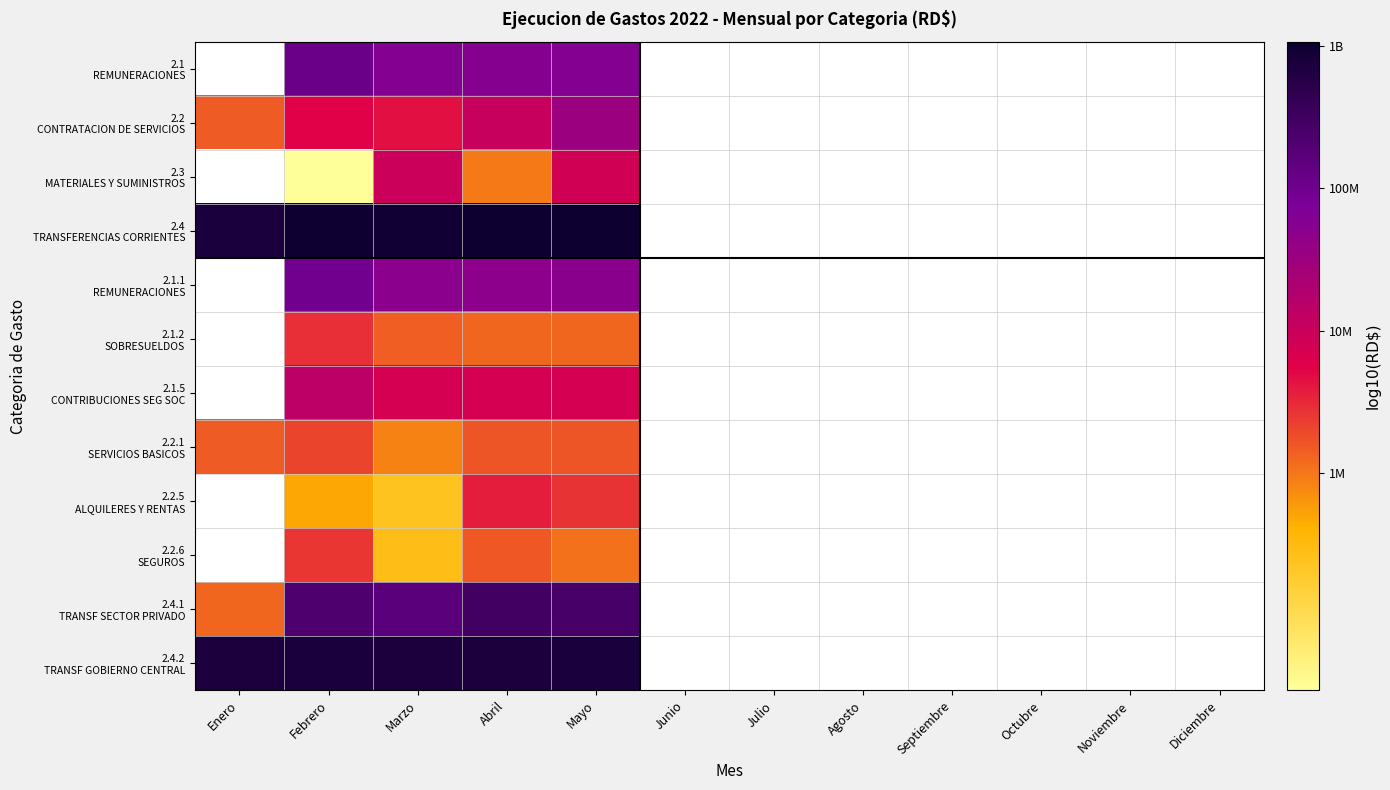

Which label corresponds to the largest value in the chart?

Mayo